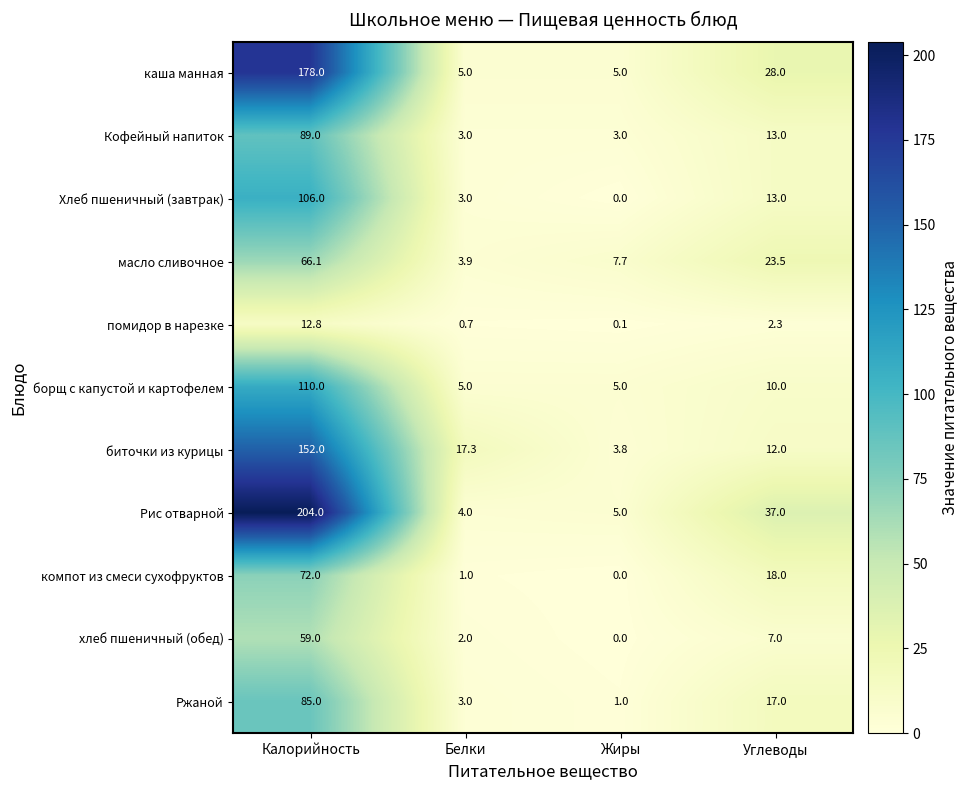

What is the greatest value displayed?

204.0